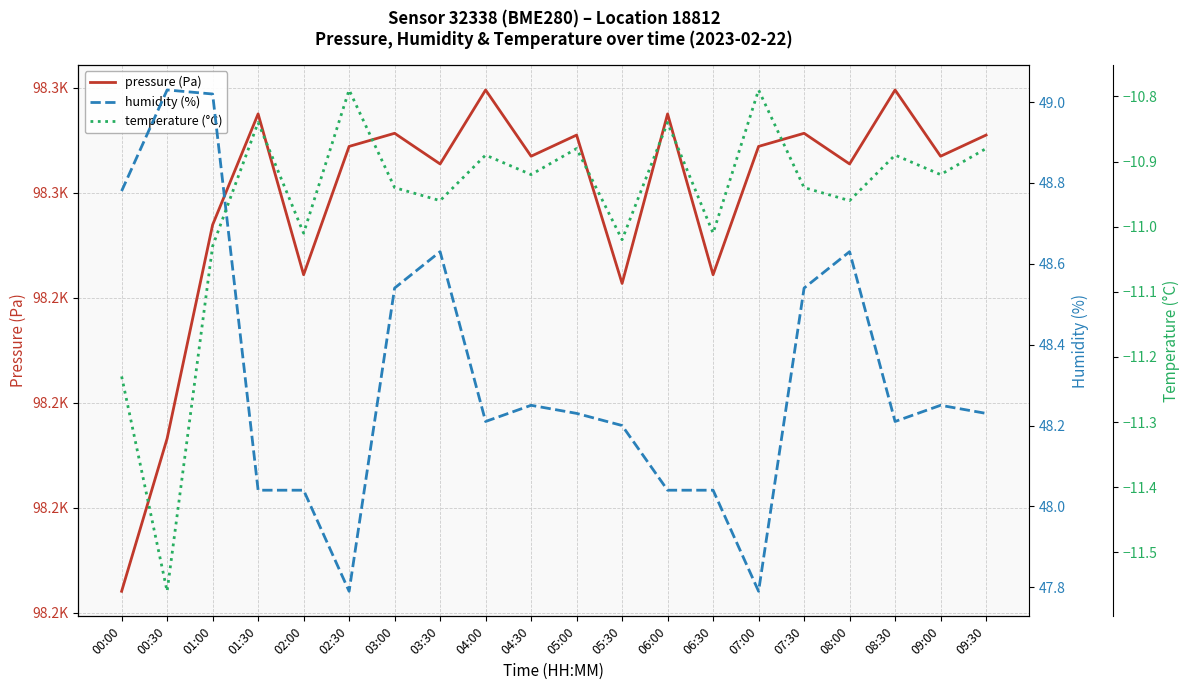

Where is humidity (%) nearest to the value 48?

01:30